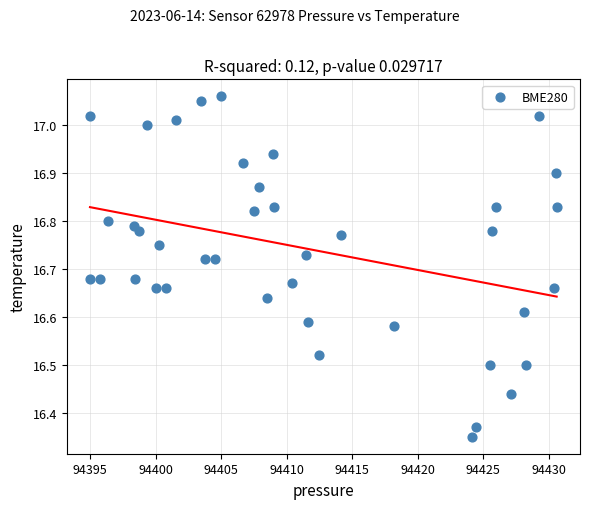

What is the range of X values (max minus min)?

35.6